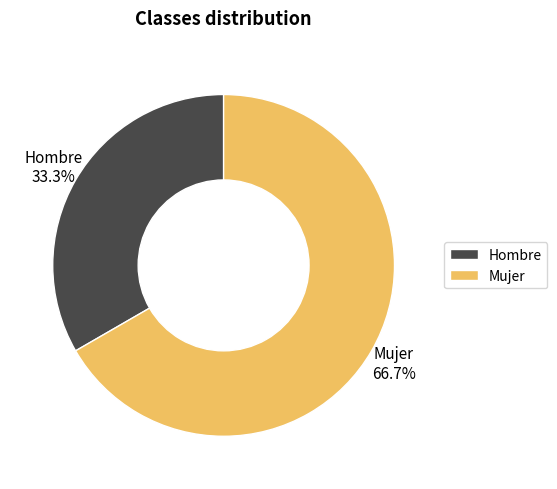

True or false: Mujer accounts for 67% of the total.

True